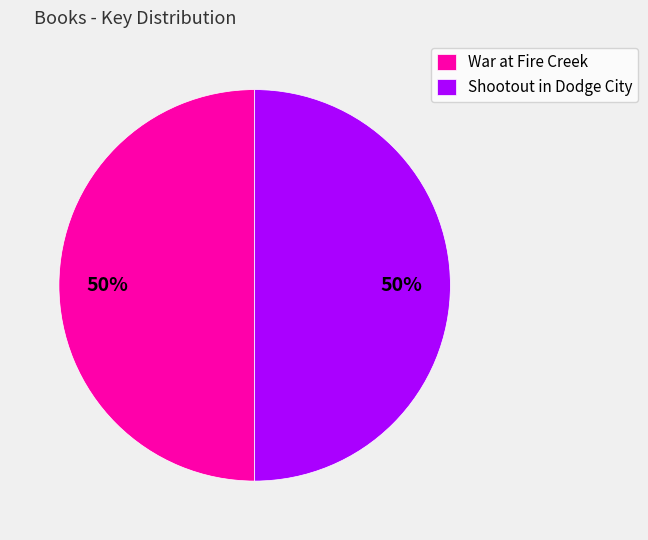

Is the sum of Shootout in Dodge City and War at Fire Creek greater than half?

Yes